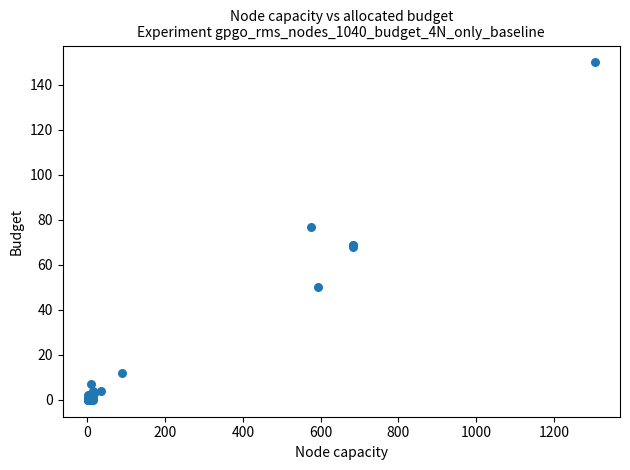

What Y value in the scatter plot is closest to 75?

77